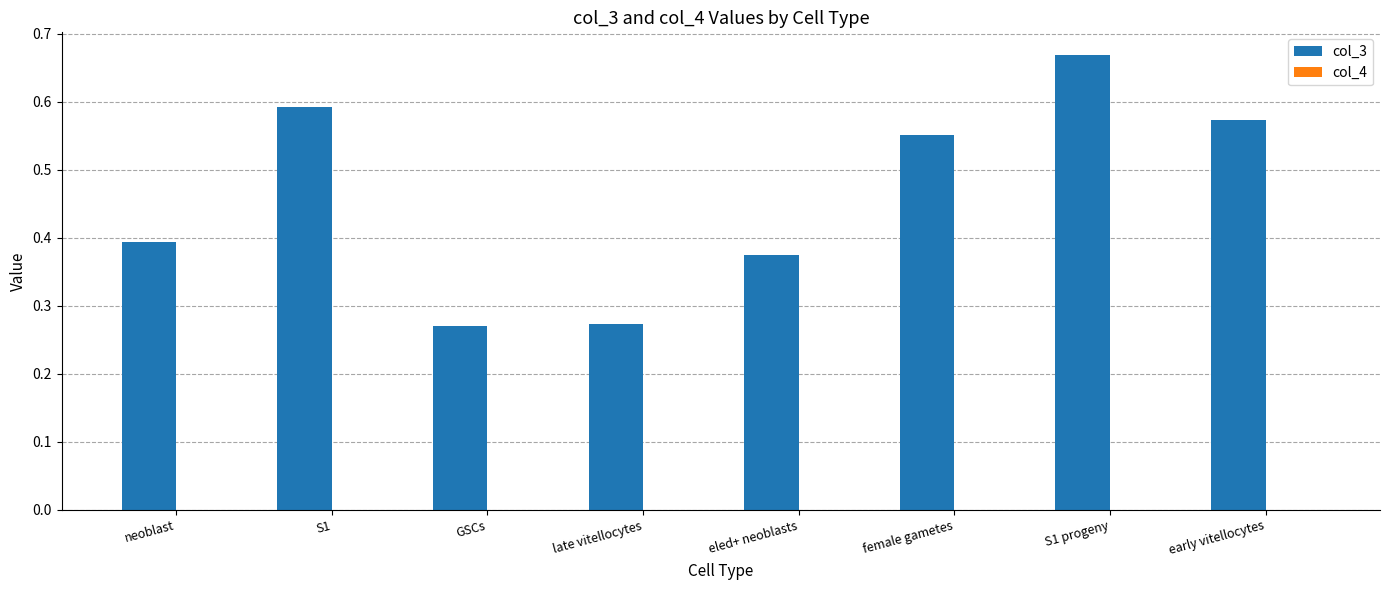

At which category does the chart reach its peak across all series?

S1 progeny